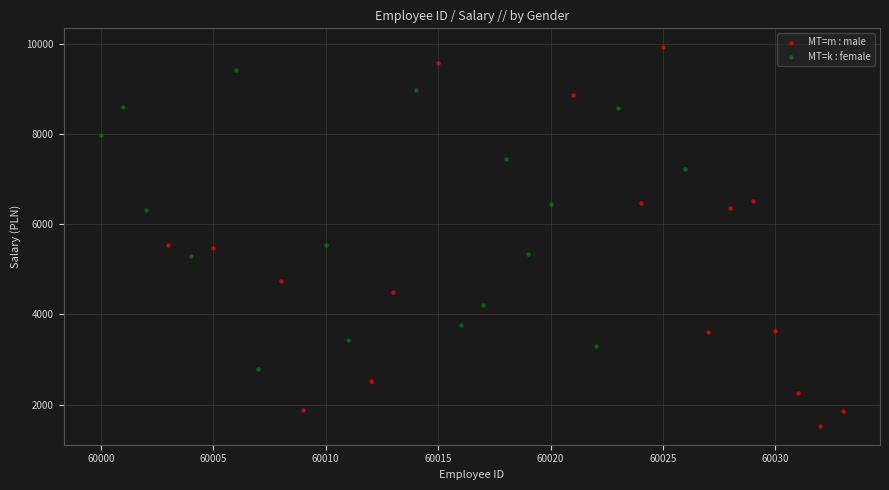

What are all the series names shown in the legend?

MT=m : male, MT=k : female